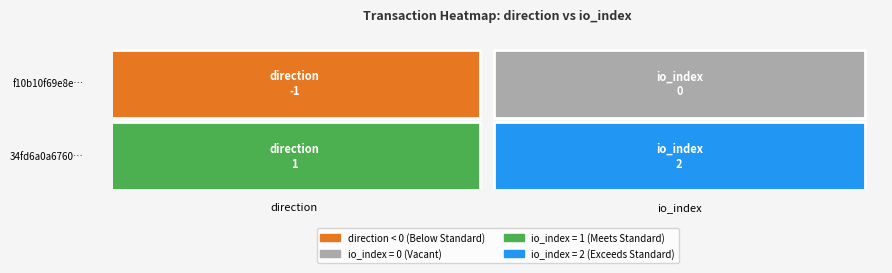

Which series has the widest spread of values?

f10b10f69e8ec481138965ada66cfecf2e66cfc